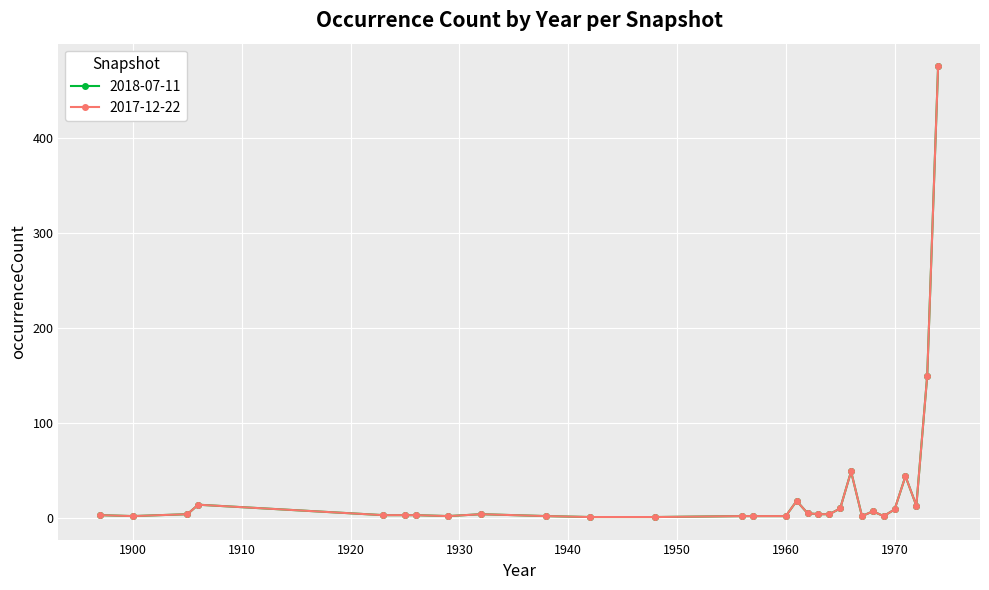

Reading left to right, what are all the values shown in this chart?

2018-07-11: 1897=3	1900=2	1905=4	1906=14	1923=3	1925=3	1926=3	1929=2	1932=4	1938=2	1942=1	1948=1	1956=2	1957=2	1960=2	1961=18	1962=5	1963=4	1964=4	1965=10	1966=49	1967=2	1968=7	1969=2	1970=9	1971=44	1972=13	1973=150	1974=476
2017-12-22: 1897=3	1900=2	1905=4	1906=14	1923=3	1925=3	1926=3	1929=2	1932=4	1938=2	1942=1	1948=1	1956=2	1957=2	1960=2	1961=18	1962=5	1963=4	1964=4	1965=10	1966=49	1967=2	1968=7	1969=2	1970=9	1971=44	1972=13	1973=150	1974=476